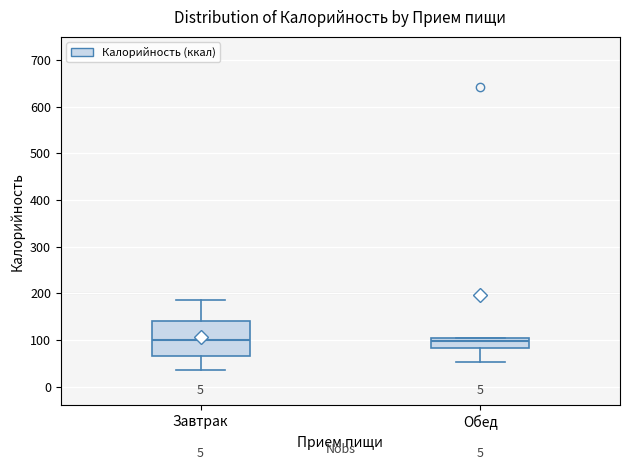

Which box is the tallest, from its lower edge to its upper edge?

Завтрак